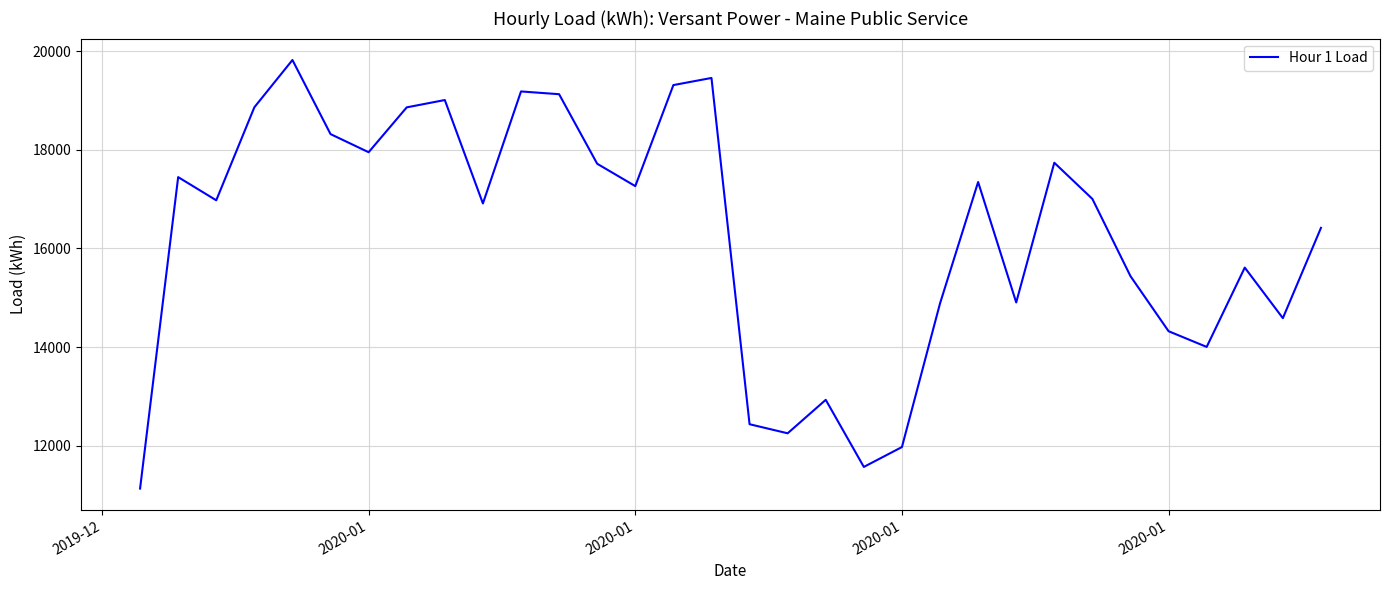

What is the average value?

16273.8